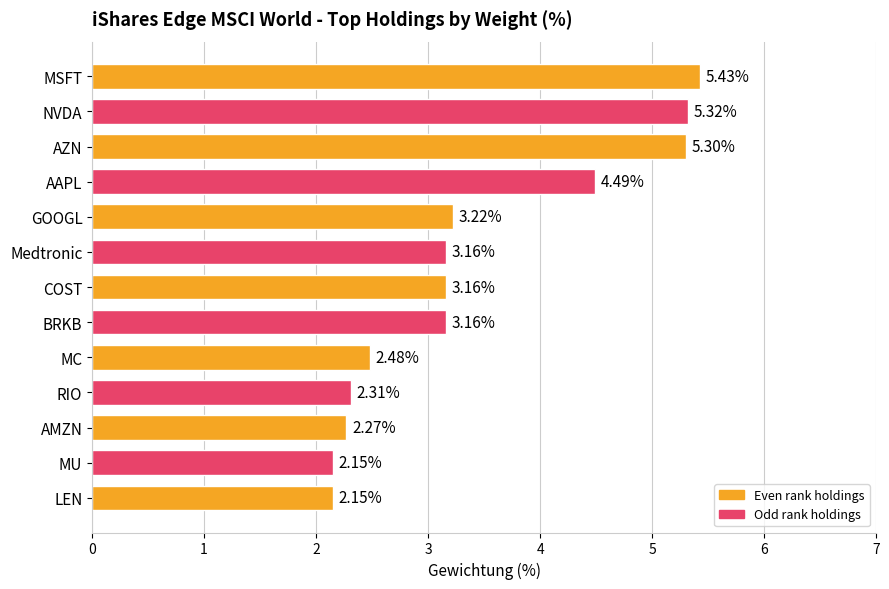

What is the difference between the maximum and minimum values?

3.3